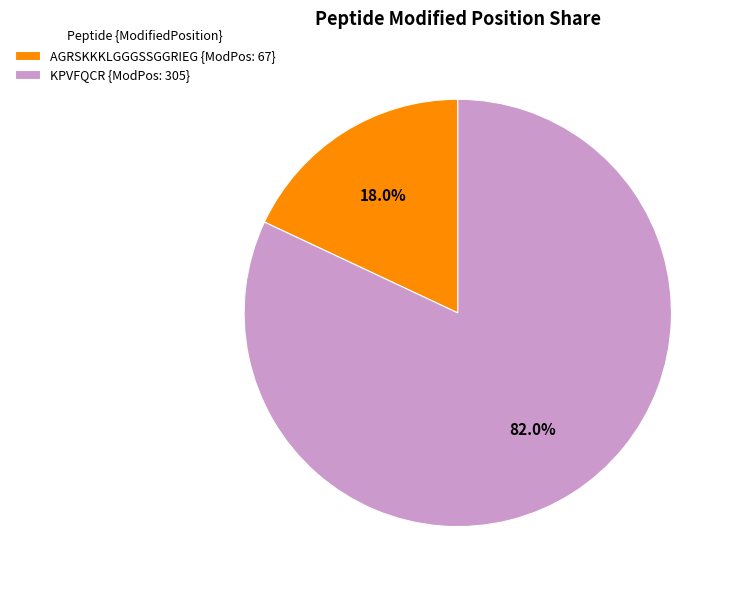

Which category has the biggest portion of the pie?

KPVFQCR